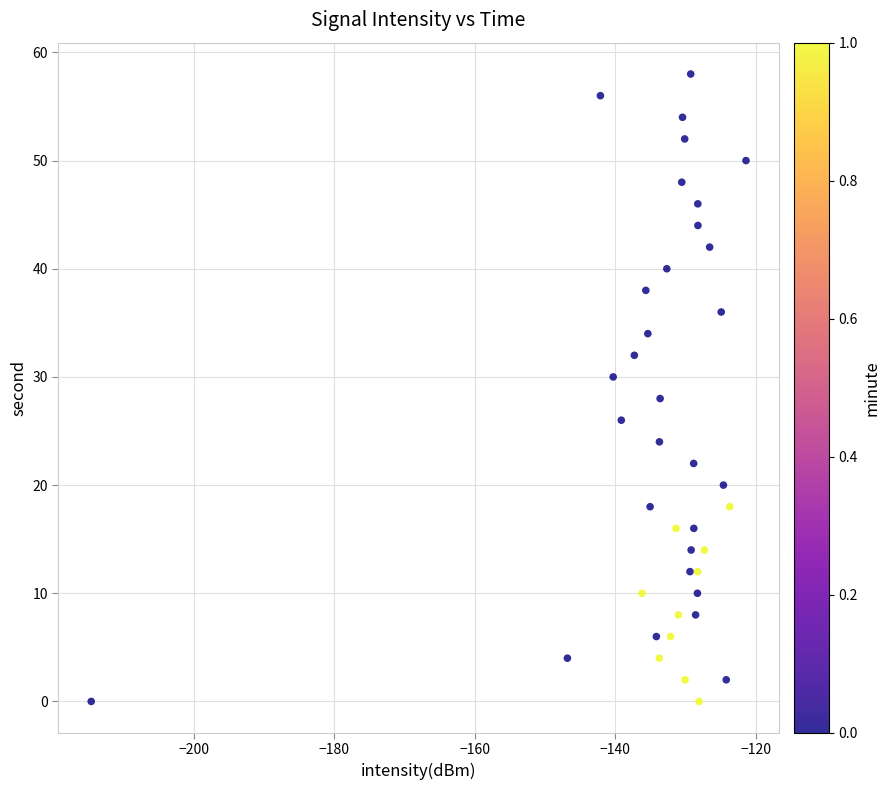

What is the range of Y values (max minus min)?

58